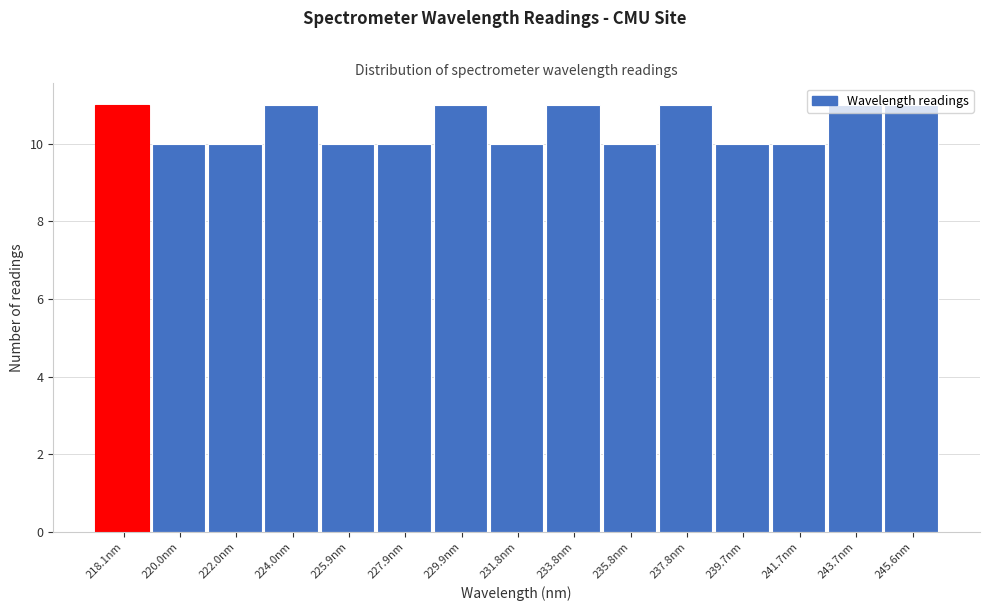

What is the minimum value shown in the chart?

10